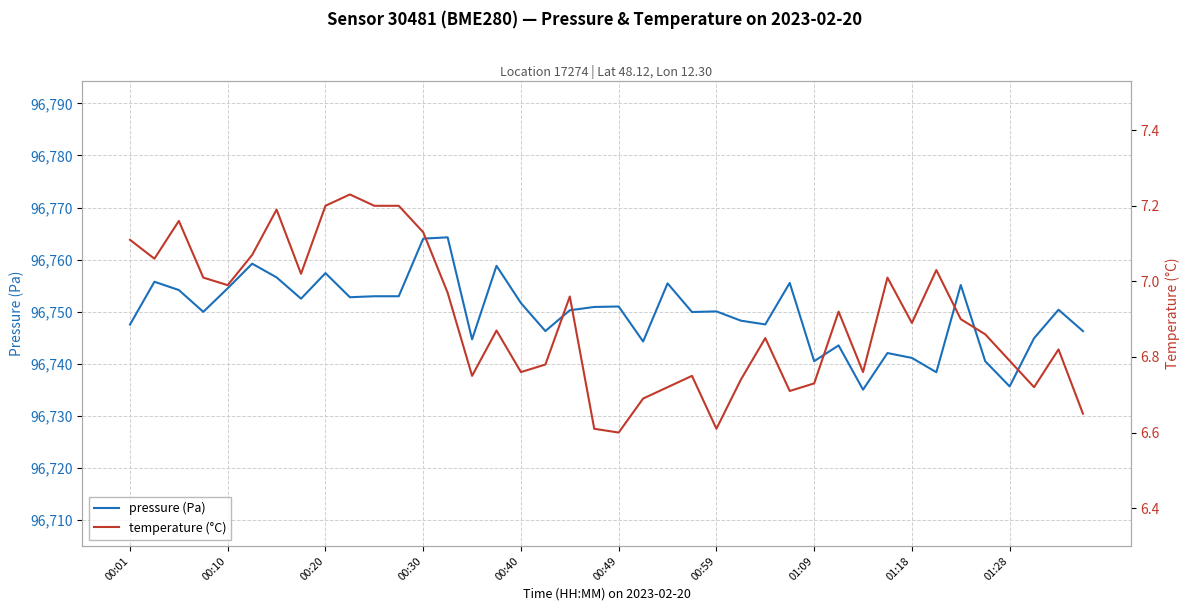

Which series has the largest total across all categories?

pressure (Pa)